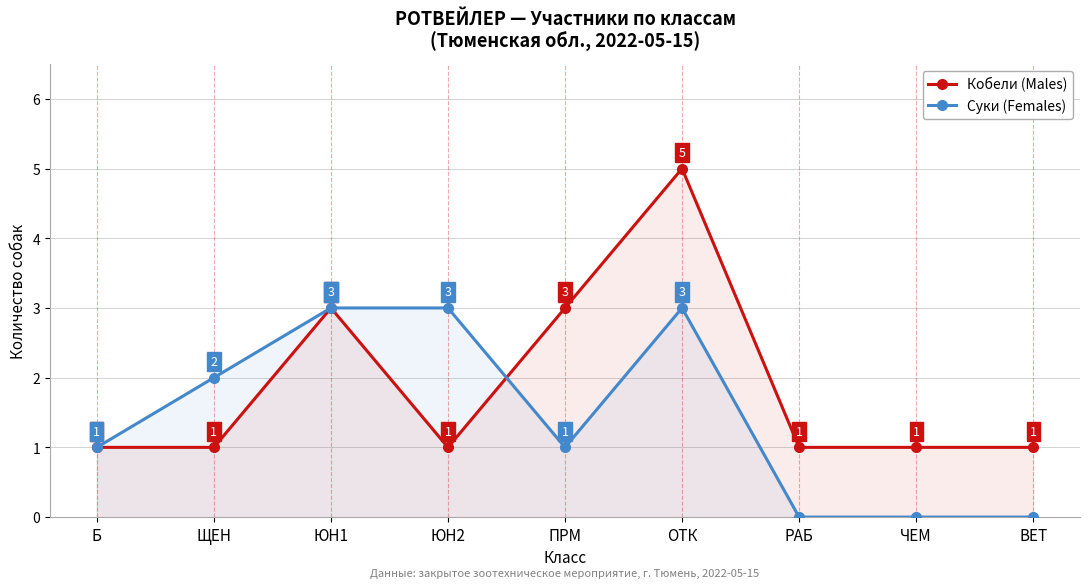

Reading left to right, list all the values displayed in this chart.

Кобели (Males): Б=1	ЩЕН=1	ЮН1=3	ЮН2=1	ПРМ=3	ОТК=5	РАБ=1	ЧЕМ=1	ВЕТ=1
Суки (Females): Б=1	ЩЕН=2	ЮН1=3	ЮН2=3	ПРМ=1	ОТК=3	РАБ=0	ЧЕМ=0	ВЕТ=0